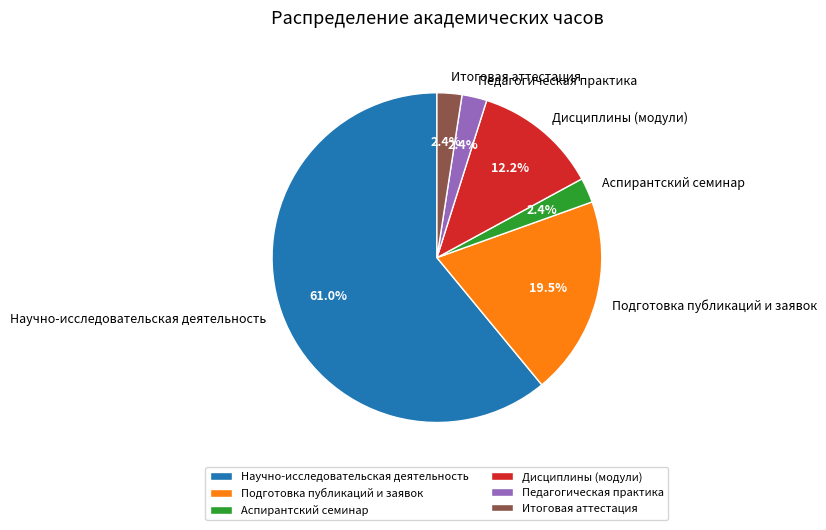

How many slices are in this pie chart?

6